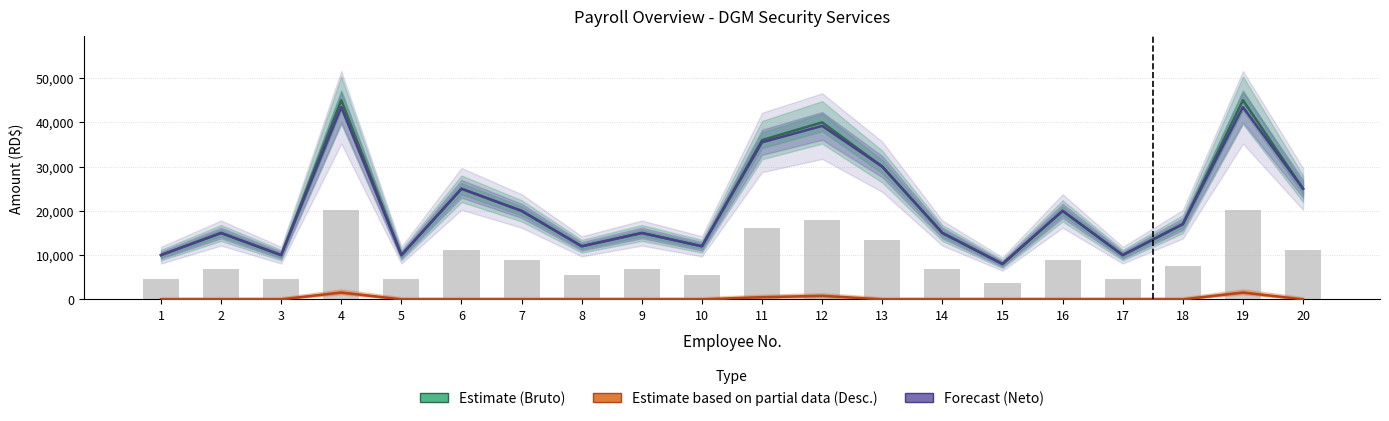

The value of Forecast (Neto) at 20 is 32858.1. True or false?

False